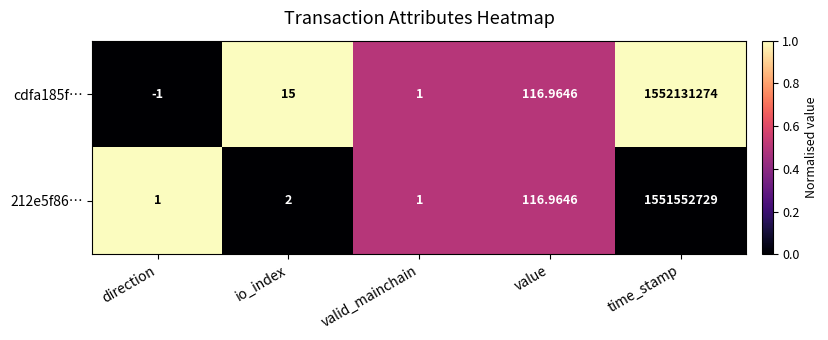

List the labels in order of cdfa185f… value, largest first.

time_stamp, value, io_index, valid_mainchain, direction